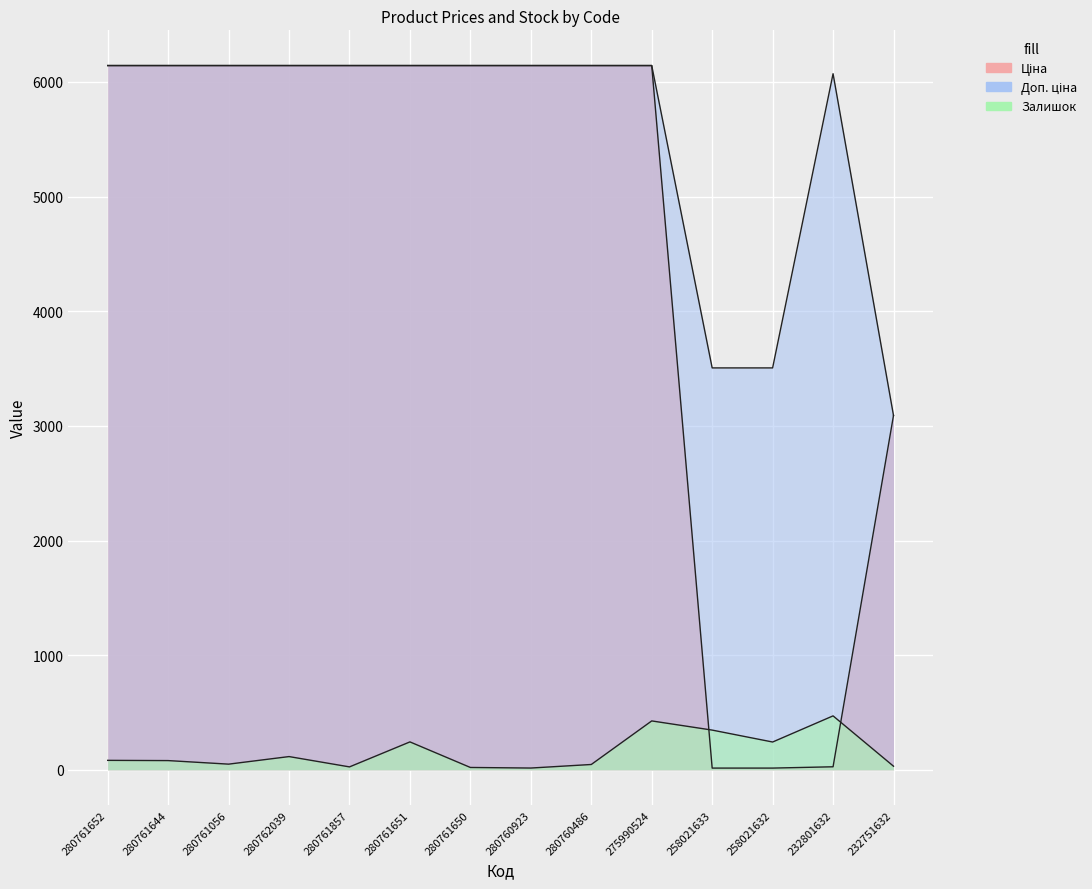

Which series has the widest spread of values?

Ціна